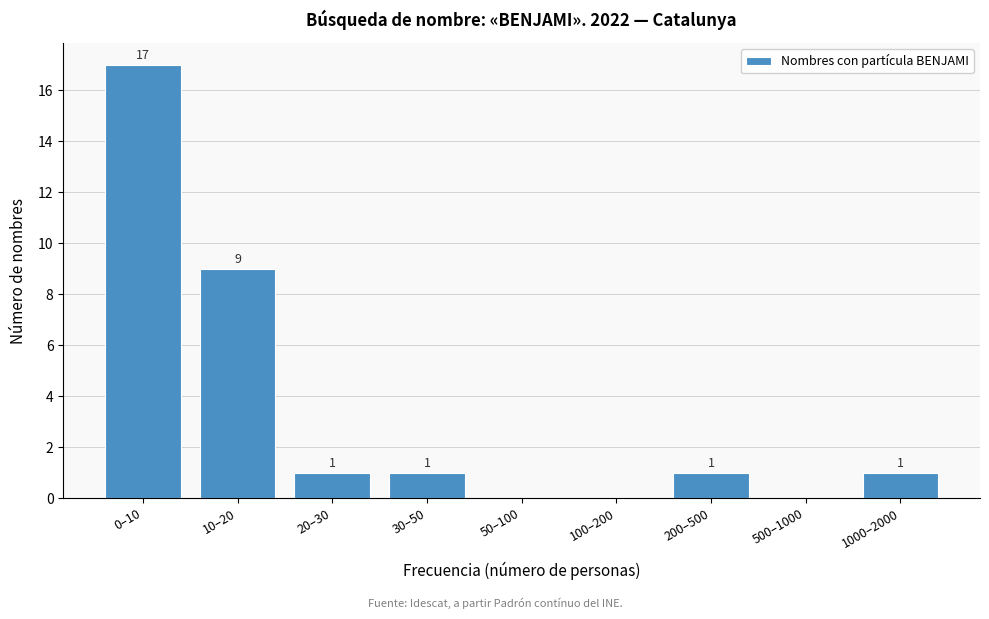

Reading left to right, extract all data points from this chart.

0–10=17	10–20=9	20–30=1	30–50=1	50–100=0	100–200=0	200–500=1	500–1000=0	1000–2000=1